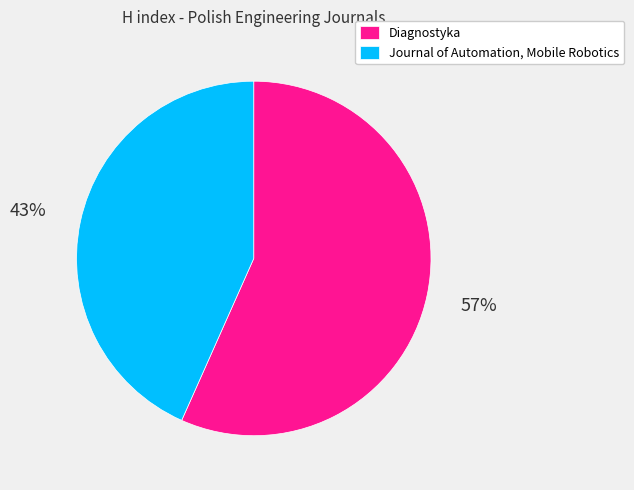

To the nearest percent, what portion does Diagnostyka represent?

57%